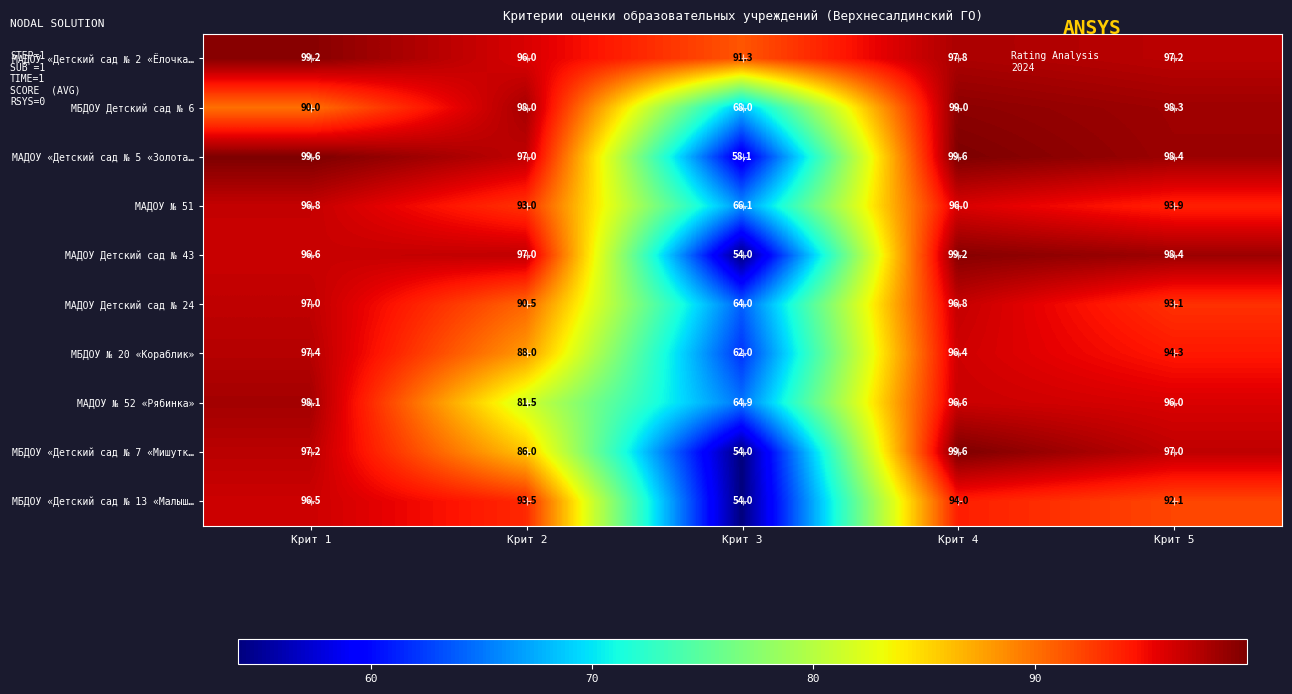

What is the difference between the maximum and minimum values in the МБДОУ «Детский сад № 7 «Мишутк… series?

45.6